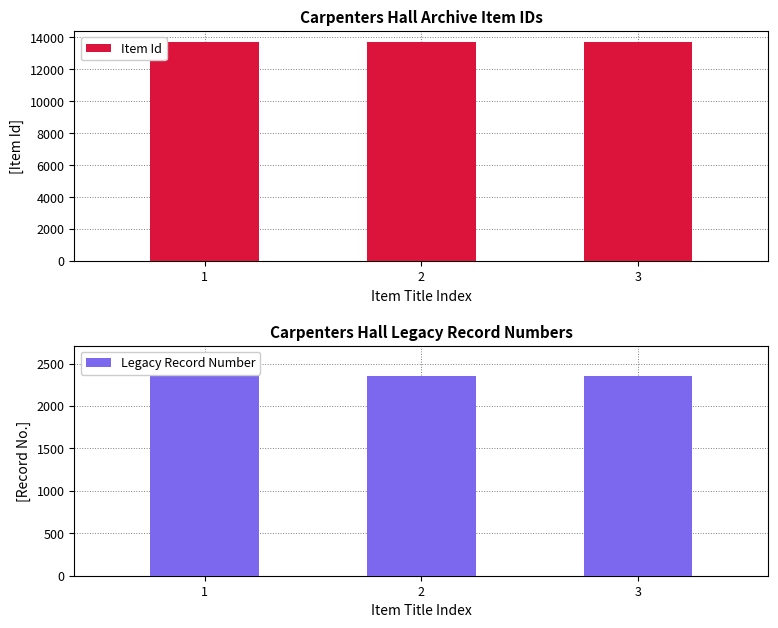

What are all the series names shown in the legend?

Item Id, Legacy Record Number